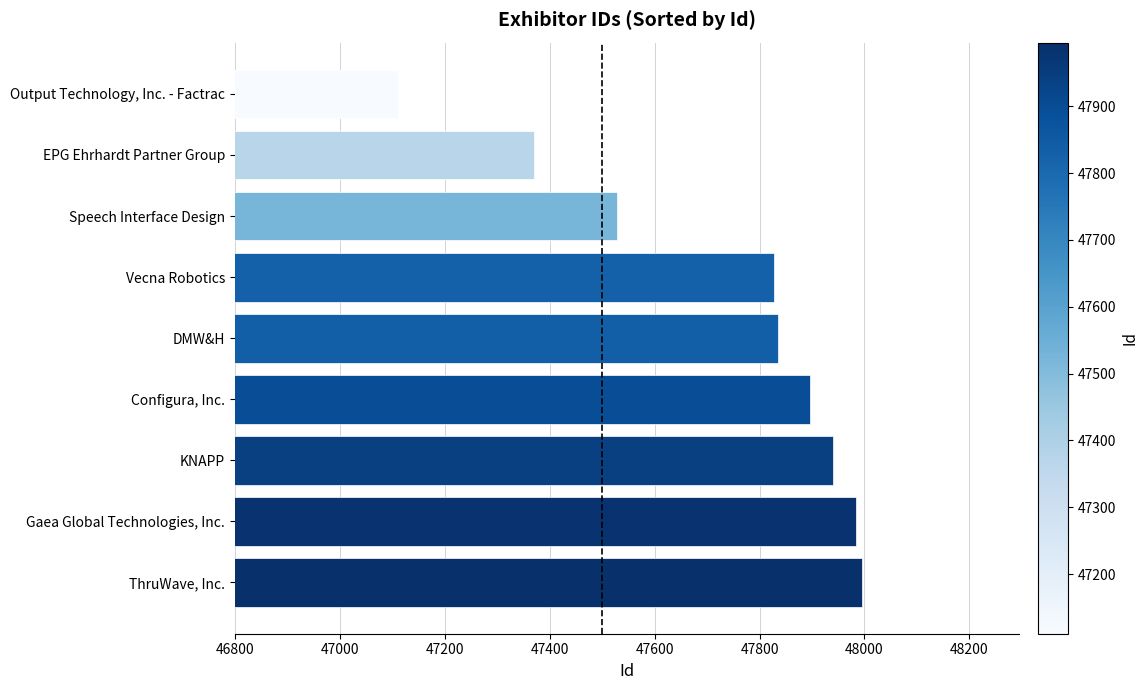

Reading top to bottom, extract all data points from this chart.

Output Technology, Inc. - Factrac=47111	EPG Ehrhardt Partner Group=47371	Speech Interface Design=47528	Vecna Robotics=47828	DMW&H=47835	Configura, Inc.=47897	KNAPP=47940	Gaea Global Technologies, Inc.=47984	ThruWave, Inc.=47995